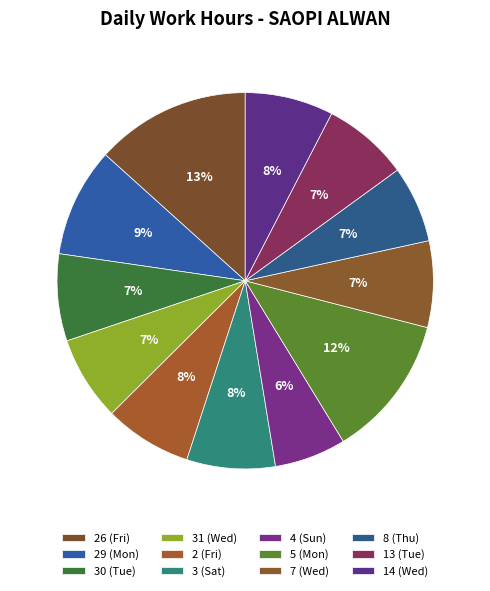

How many slices are in this pie chart?

12